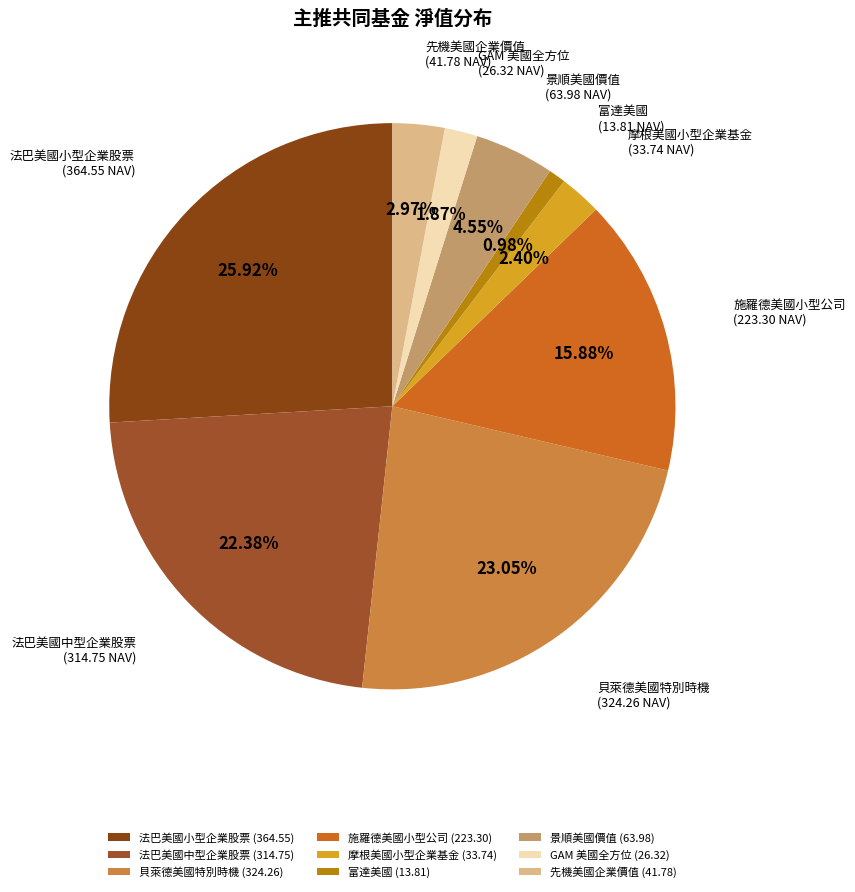

To the nearest percent, what is the average slice percentage?

11%